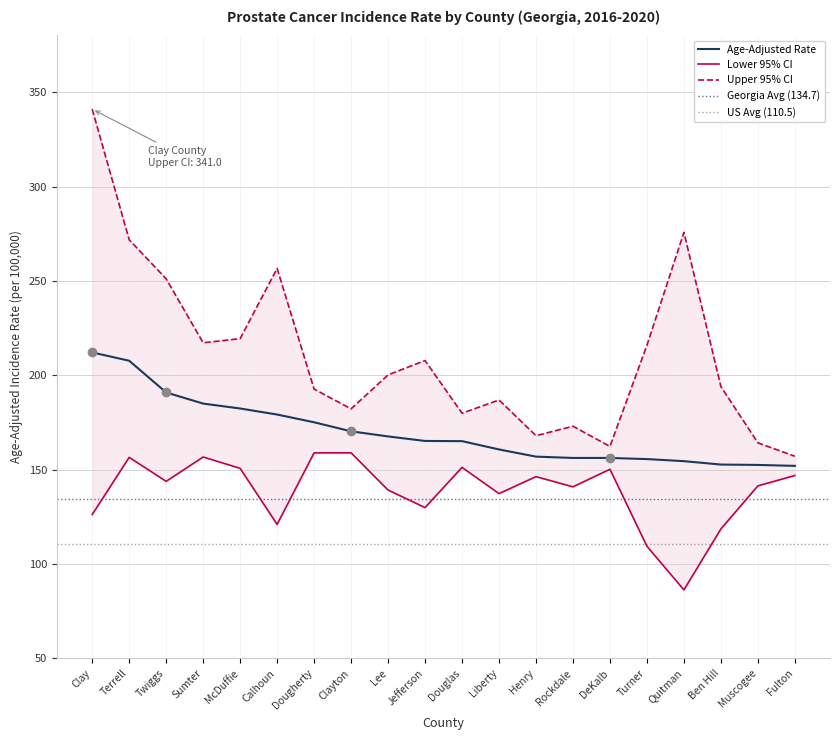

True or false: Lower 95% CI and Upper 95% CI cross at least once.

False